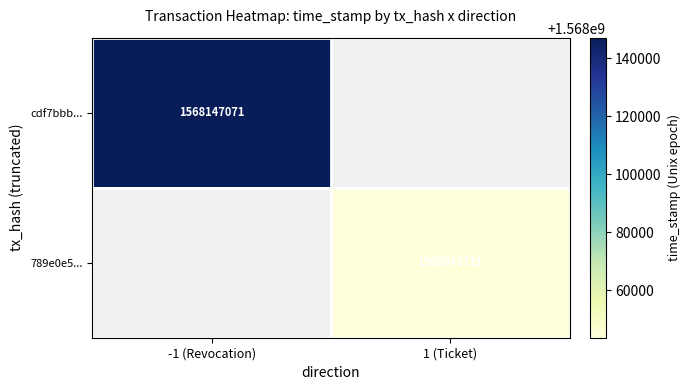

Is it true that 789e0e5... equals 779503942 at 1 (Ticket)?

False